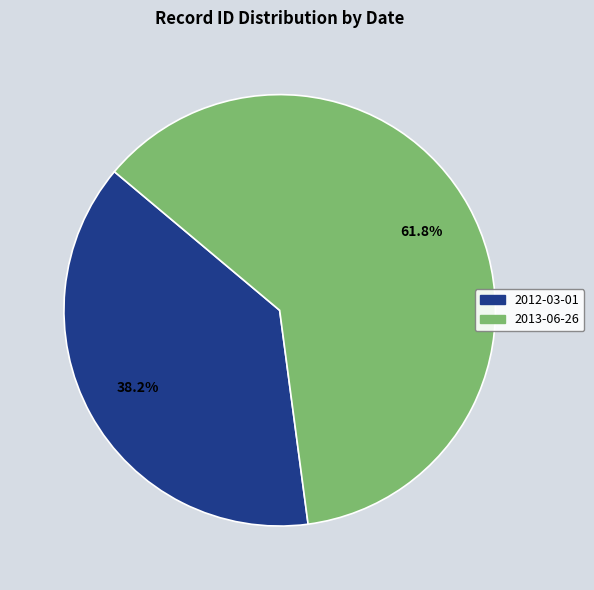

Is there a majority slice in this chart?

Yes